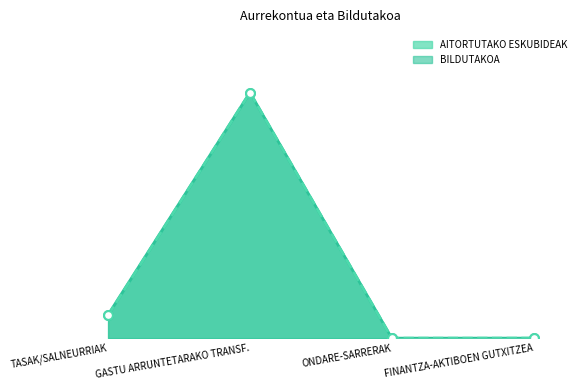

At how many categories does at least one series exceed 12645760?

1